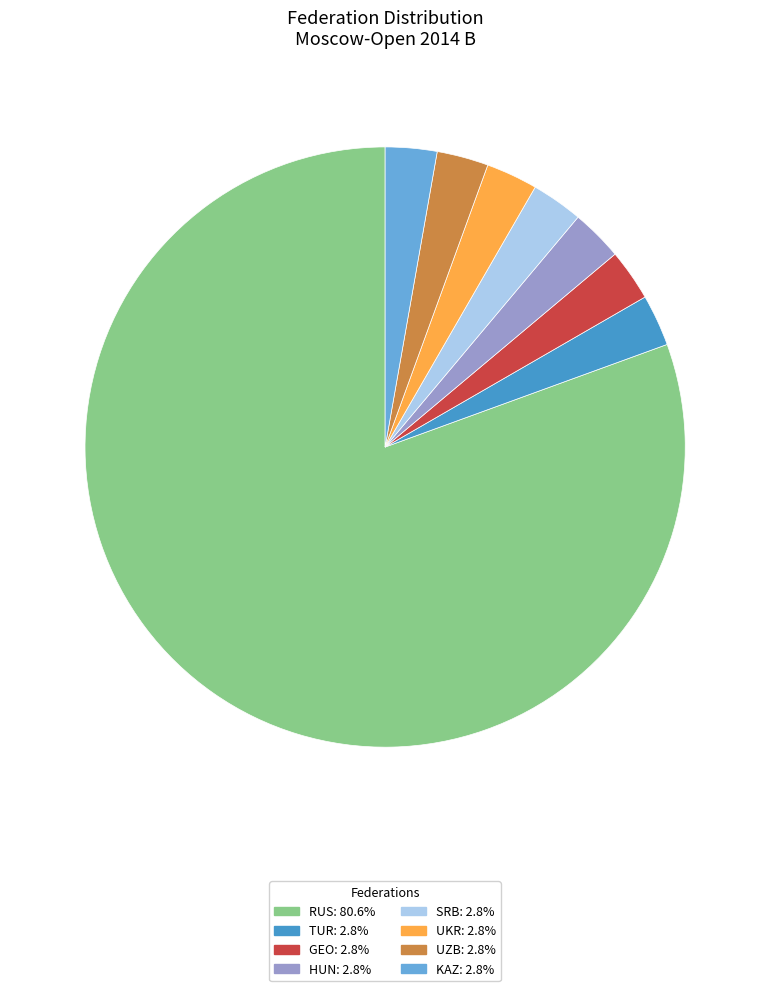

True or false: HUN accounts for 3% of the total.

True